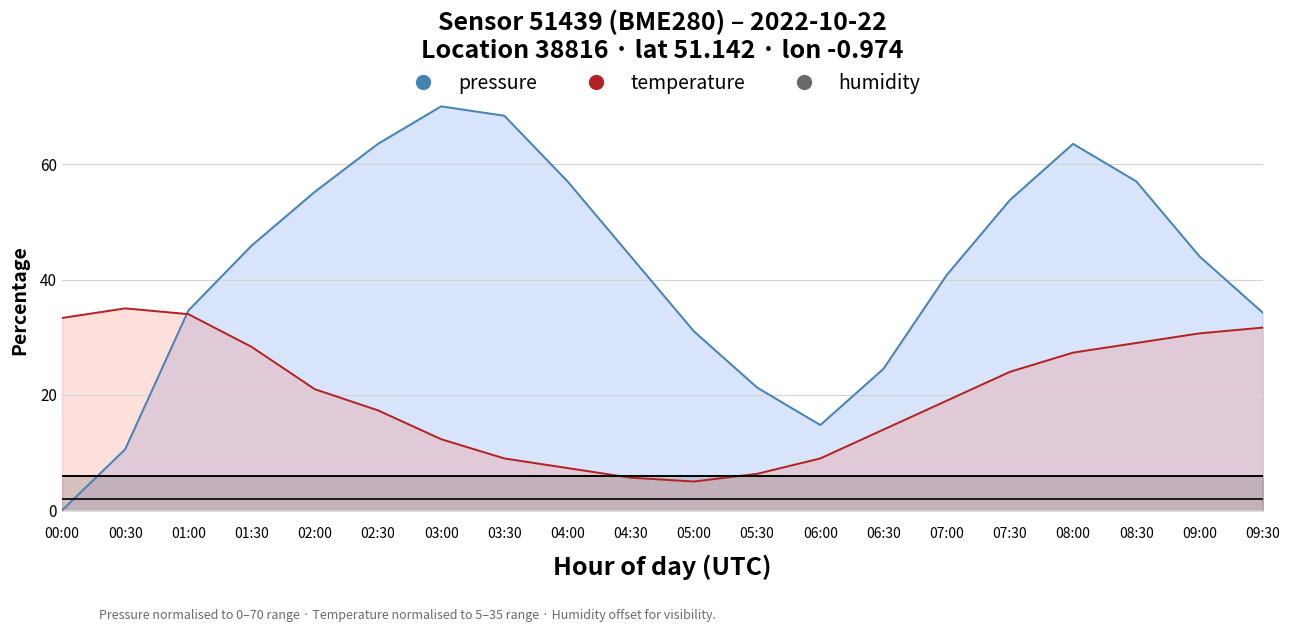

Between 06:00 and 02:30, which is larger?

02:30